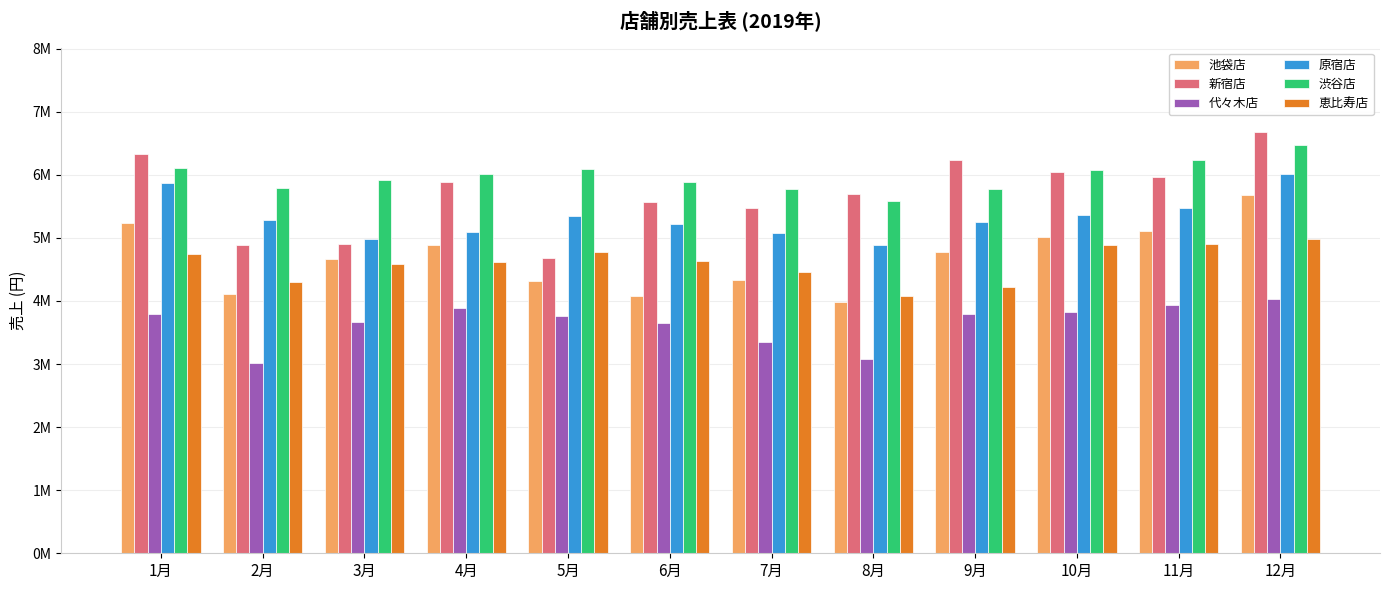

At how many categories does at least one series exceed 4468910?

12